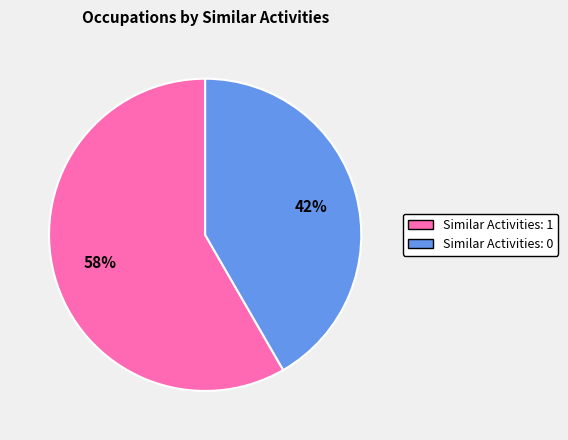

Is there a majority slice in this chart?

Yes